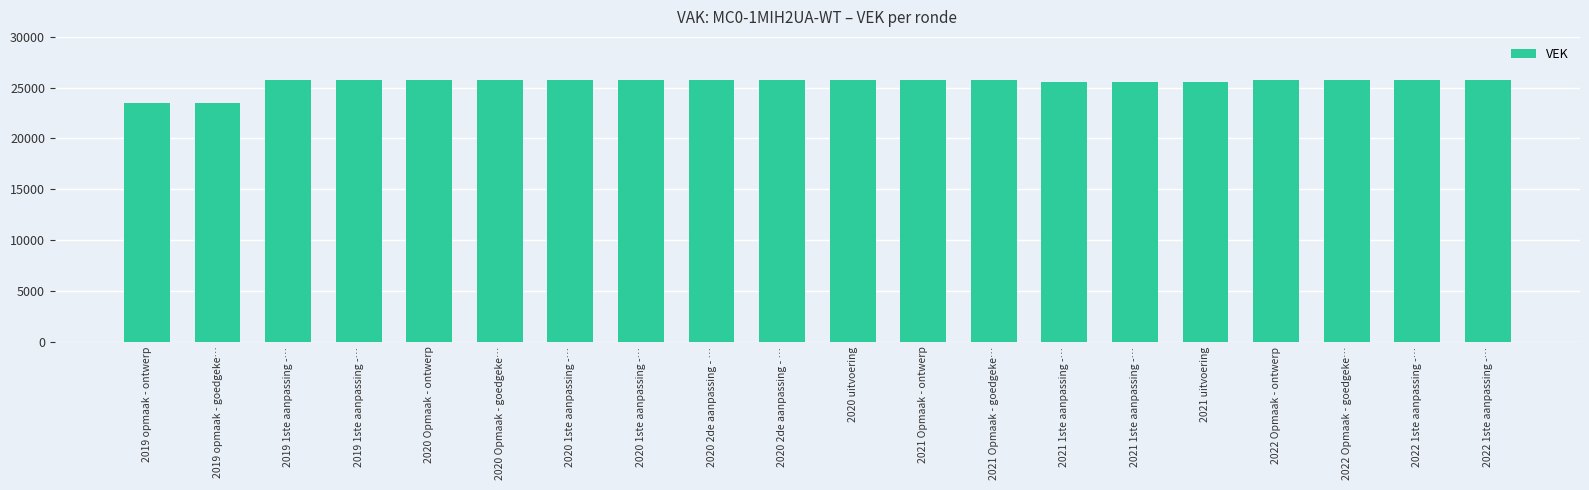

Reading left to right, list all the values displayed in this chart.

2019 opmaak - ontwerp=23488	2019 opmaak - goedgeke…=23488	2019 1ste aanpassing -…=25760	2019 1ste aanpassing -…=25760	2020 Opmaak - ontwerp=25756	2020 Opmaak - goedgeke…=25756	2020 1ste aanpassing -…=25756	2020 1ste aanpassing -…=25756	2020 2de aanpassing - …=25756	2020 2de aanpassing - …=25756	2020 uitvoering=25756	2021 Opmaak - ontwerp=25756	2021 Opmaak - goedgeke…=25756	2021 1ste aanpassing -…=25540	2021 1ste aanpassing -…=25540	2021 uitvoering=25540	2022 Opmaak - ontwerp=25745	2022 Opmaak - goedgeke…=25745	2022 1ste aanpassing -…=25745	2022 1ste aanpassing -…=25745